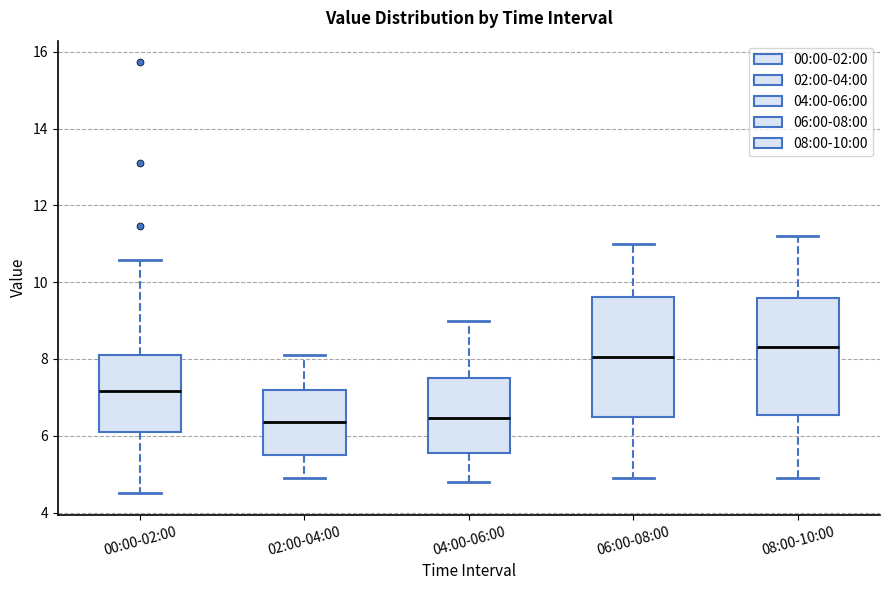

Where does the median line of the box for 08:00-10:00 sit on the y-axis? The values are not printed on the chart, so give them approximately, as read against the axis.

8.4